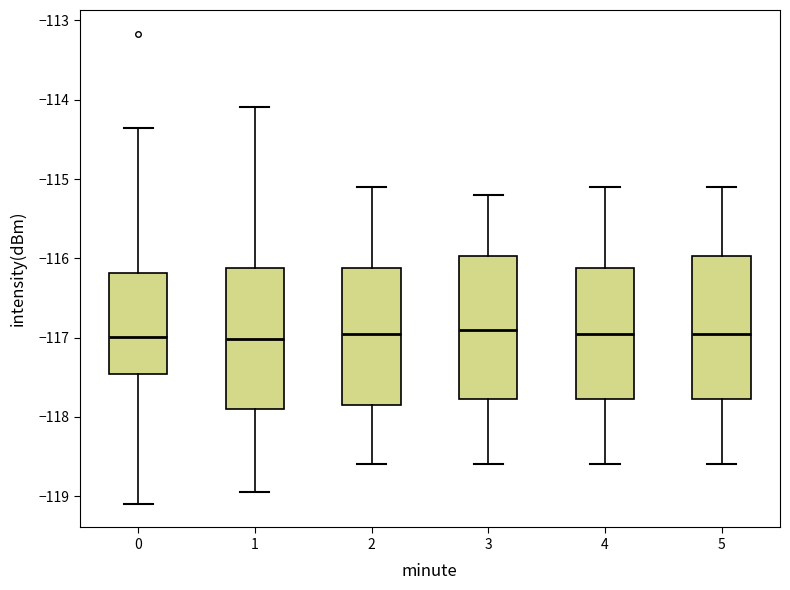

Reading left to right, transcribe this box plot: for each box, give where its median line is, the range the box spans, and where its two whiskers end, as read against the y-axis. The values are not printed on the chart, so give them approximately, as read against the axis.

0: median -117.0, box -117.5 to -116.2, whiskers -119.1 to -114.4
1: median -117.0, box -117.9 to -116.1, whiskers -118.9 to -114.1
2: median -116.9, box -117.8 to -116.1, whiskers -118.6 to -115.1
3: median -116.9, box -117.8 to -116.0, whiskers -118.6 to -115.2
4: median -116.9, box -117.8 to -116.1, whiskers -118.6 to -115.1
5: median -116.9, box -117.8 to -116.0, whiskers -118.6 to -115.1